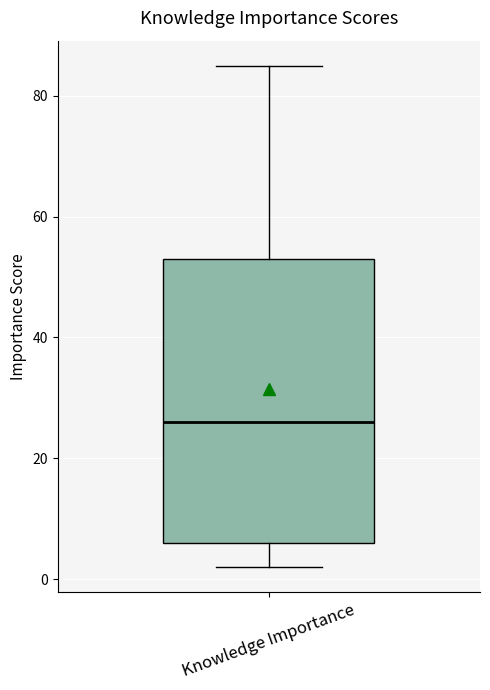

Read this box plot against the y-axis: the position of the median line, the range covered by the box, and the ends of both whiskers. The values are not printed on the chart, so give them approximately, as read against the axis.

median 26, box 6 to 54, whiskers 2 to 86